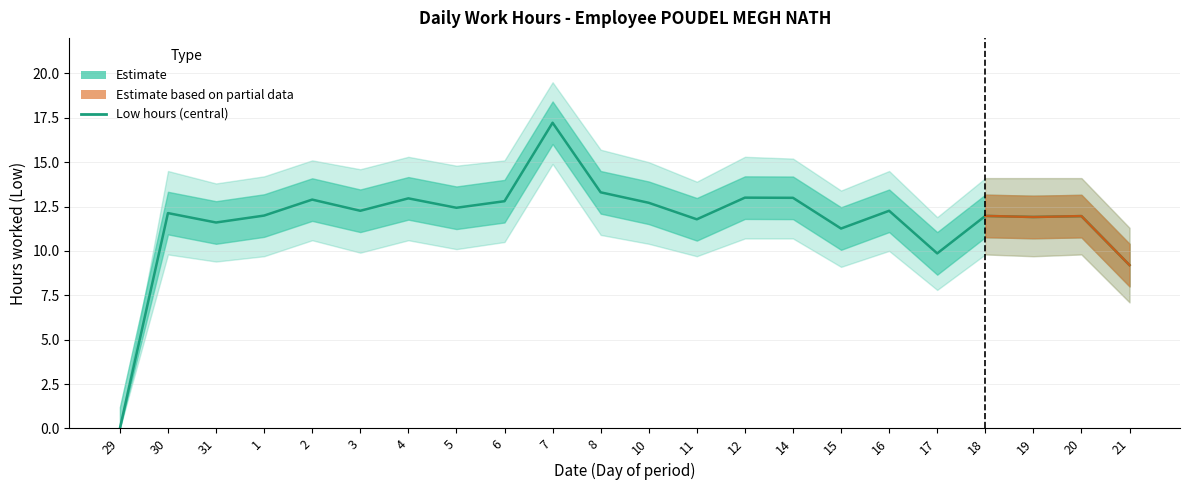

Where does the data first go above 12?

30